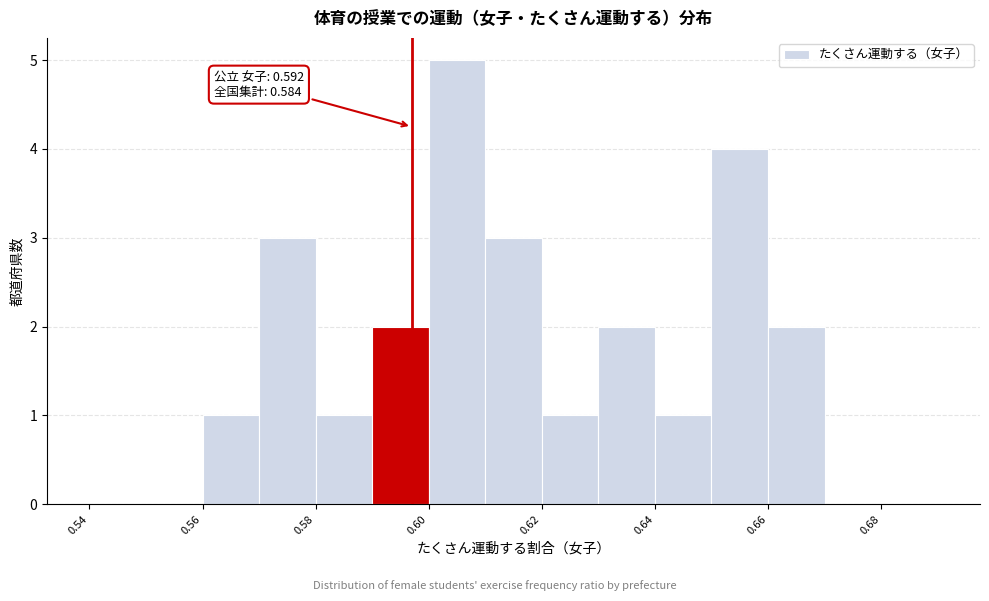

Over which range of the x-axis is the bar tallest?

0.60 to 0.61